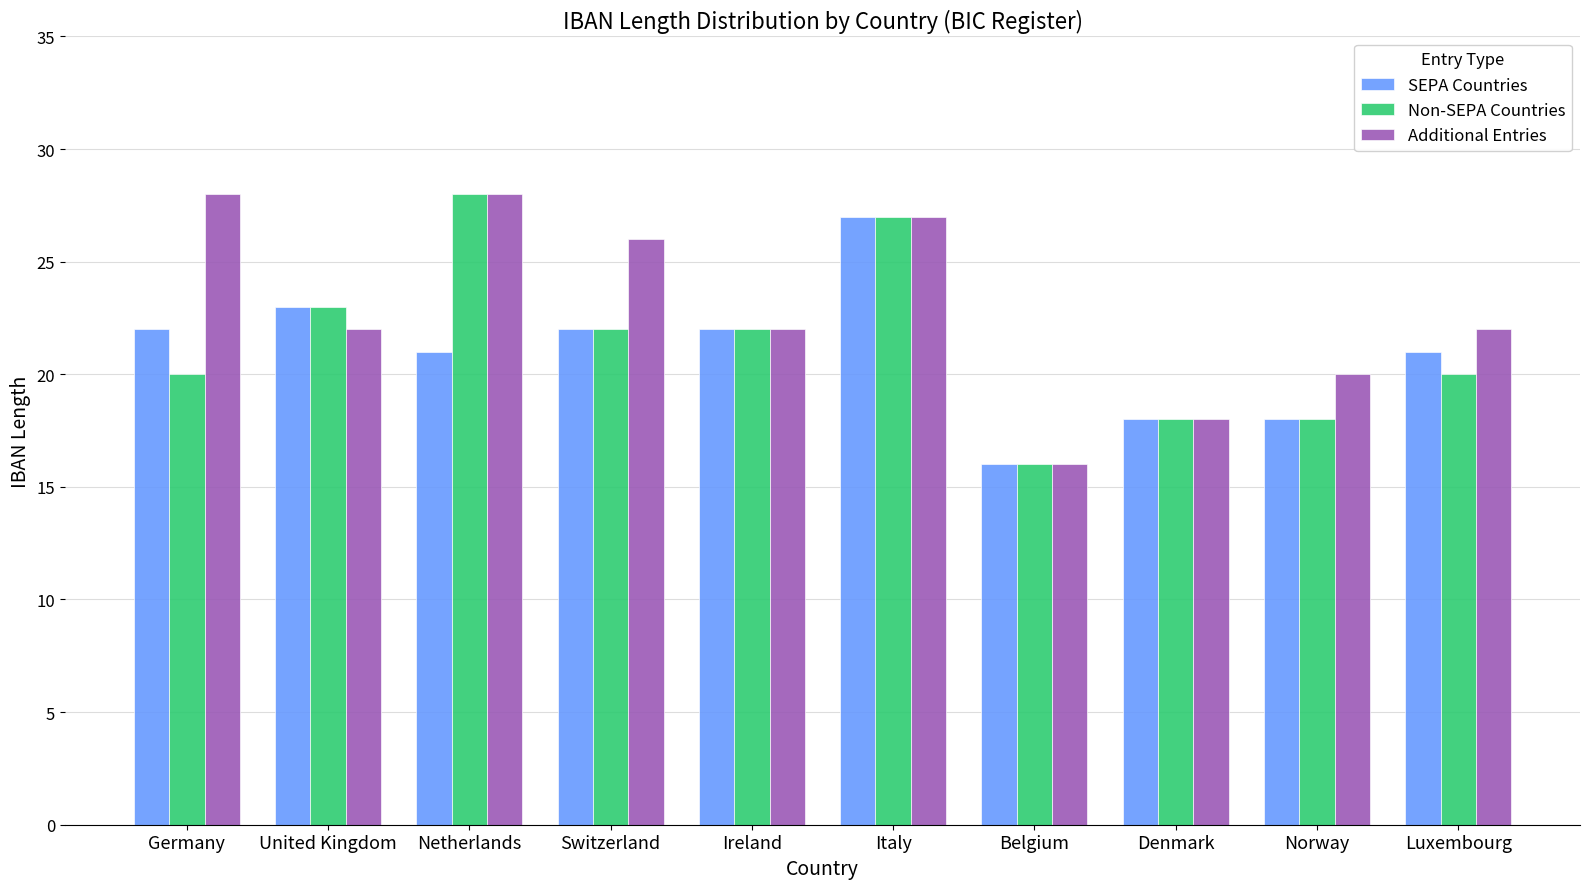

What position from the right is Belgium?

4